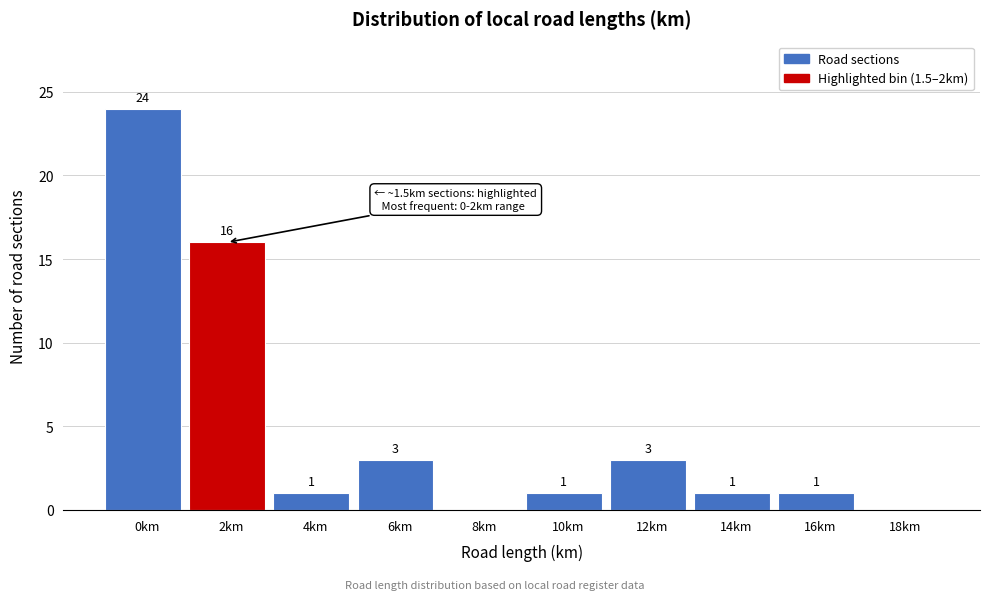

Reading left to right, transcribe all the data shown in this chart.

0km=24	2km=16	4km=1	6km=3	8km=0	10km=1	12km=3	14km=1	16km=1	18km=0